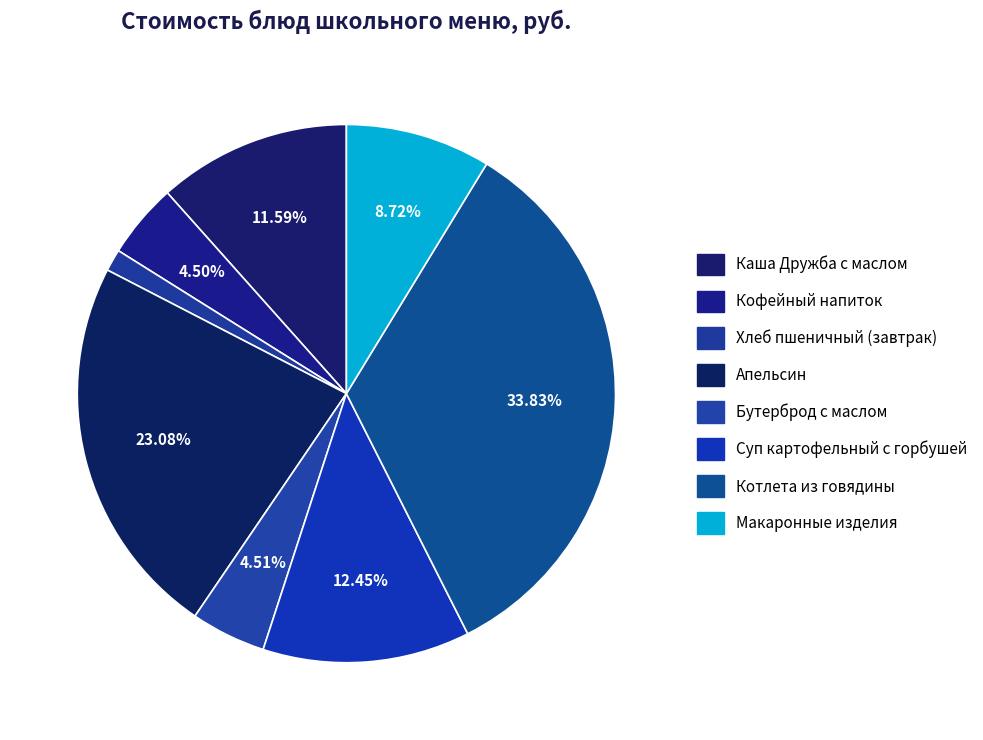

Which category has the smallest portion of the pie?

Хлеб пшеничный (завтрак)